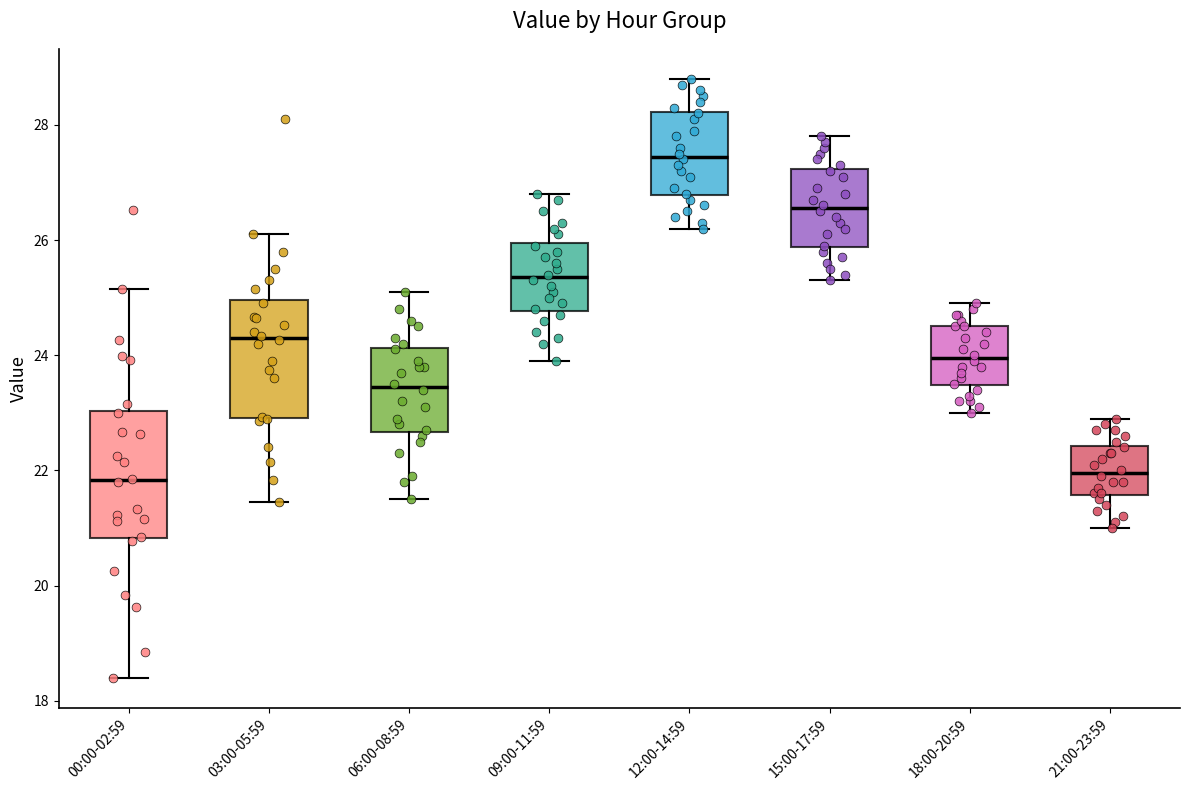

Reading left to right, read every box against the y-axis: the position of its median line, the range the box covers, and the ends of its whiskers. The values are not printed on the chart, so give them approximately, as read against the axis.

00:00-02:59: median 21.8, box 20.8 to 23.0, whiskers 18.4 to 25.2
03:00-05:59: median 24.4, box 23.0 to 25.0, whiskers 21.4 to 26.2
06:00-08:59: median 23.4, box 22.6 to 24.2, whiskers 21.6 to 25.2
09:00-11:59: median 25.4, box 24.8 to 26.0, whiskers 24.0 to 26.8
12:00-14:59: median 27.4, box 26.8 to 28.2, whiskers 26.2 to 28.8
15:00-17:59: median 26.6, box 25.8 to 27.2, whiskers 25.4 to 27.8
18:00-20:59: median 24.0, box 23.4 to 24.6, whiskers 23.0 to 25.0
21:00-23:59: median 22.0, box 21.6 to 22.4, whiskers 21.0 to 23.0